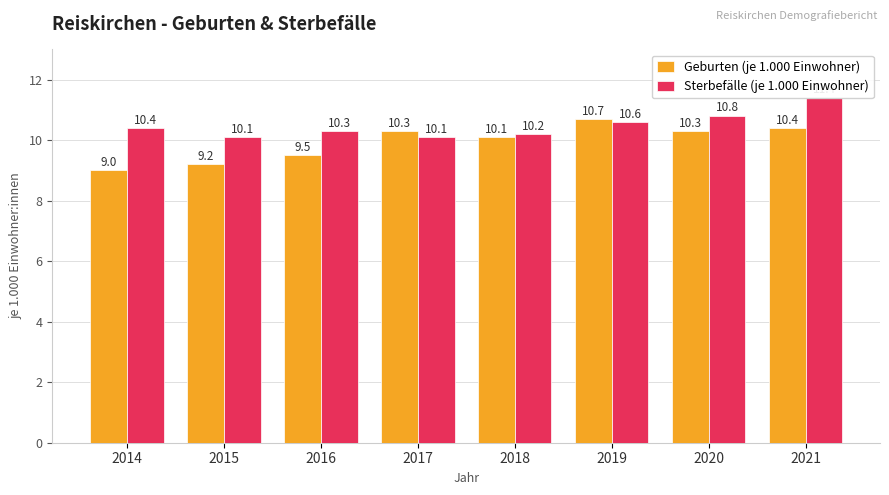

Are the bars grouped side by side (vs. stacked)?

Yes